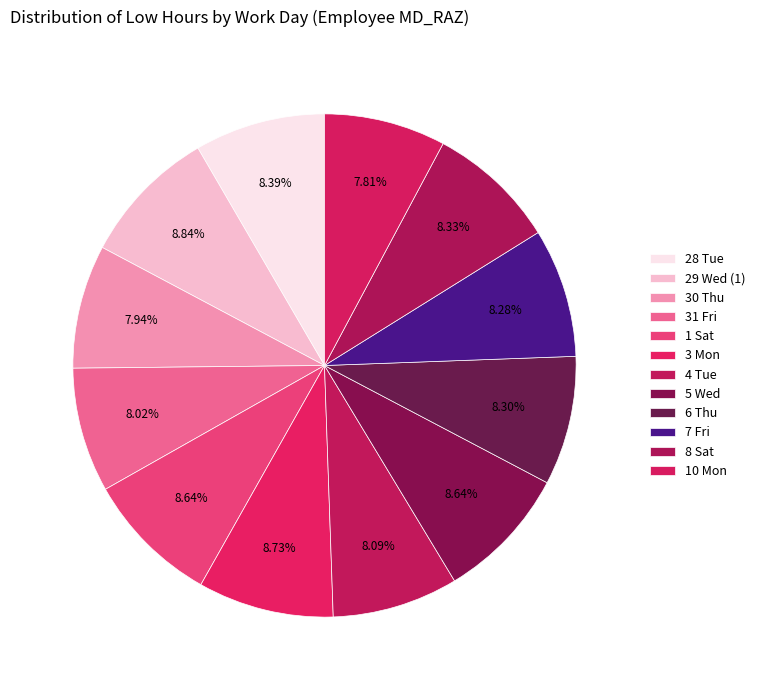

To the nearest percent, what is the combined percentage of 8 Sat and 31 Fri?

16%